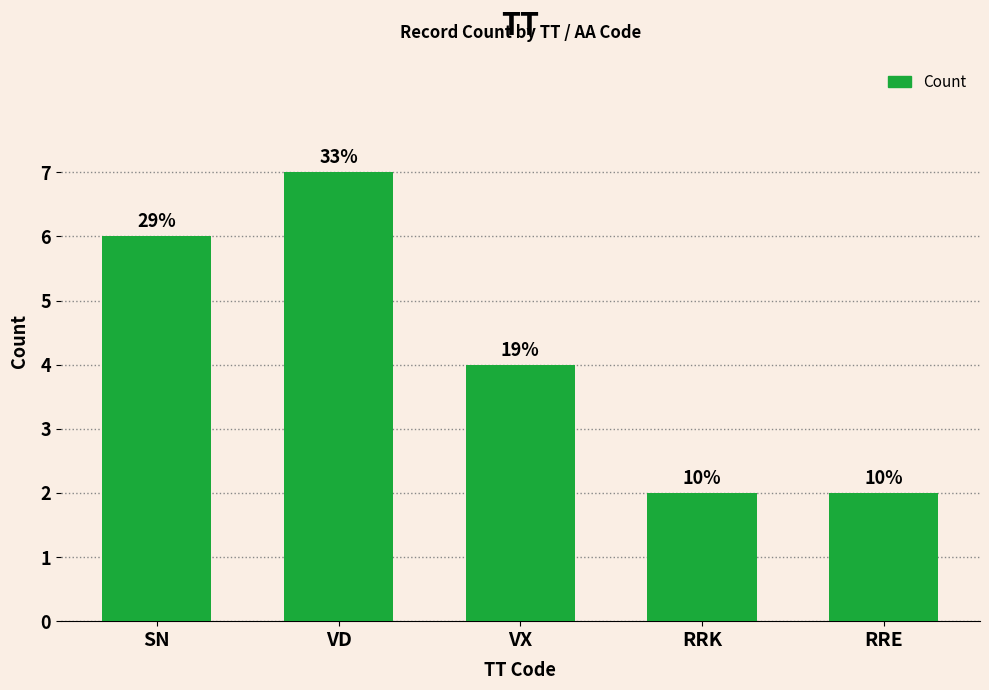

List the labels in order of value, smallest first.

RRK, RRE, VX, SN, VD